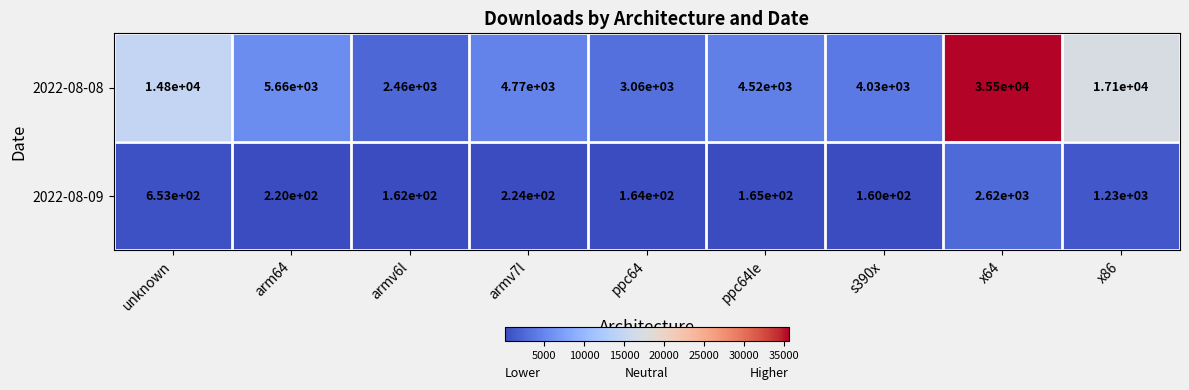

What is the difference between the second highest and minimum values in the 2022-08-08 series?

14640